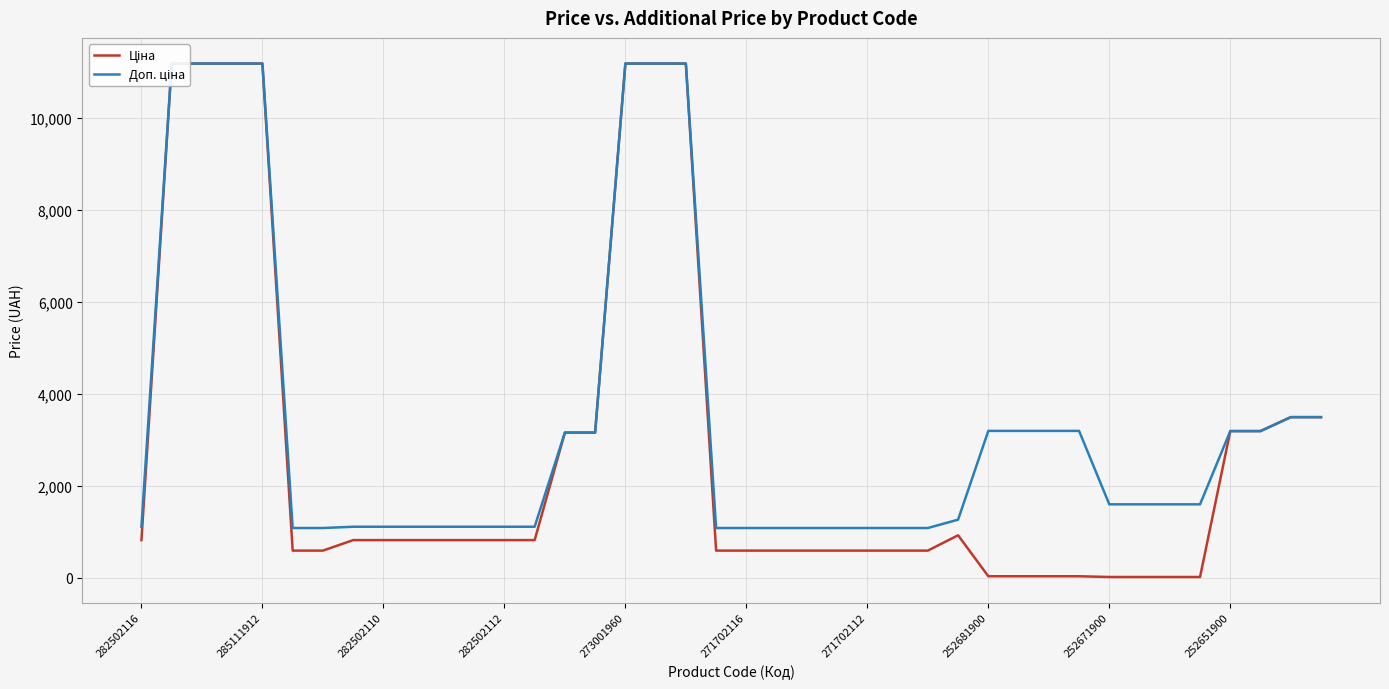

Where is Доп. ціна nearest to the value 6134?

38